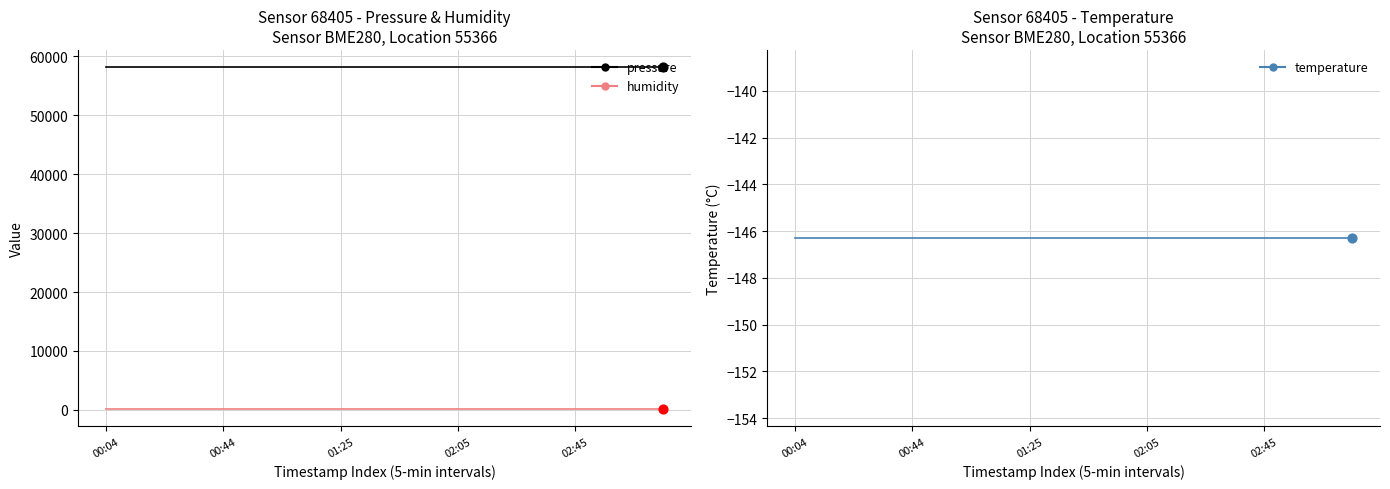

At how many categories does at least one series exceed 15642?

20